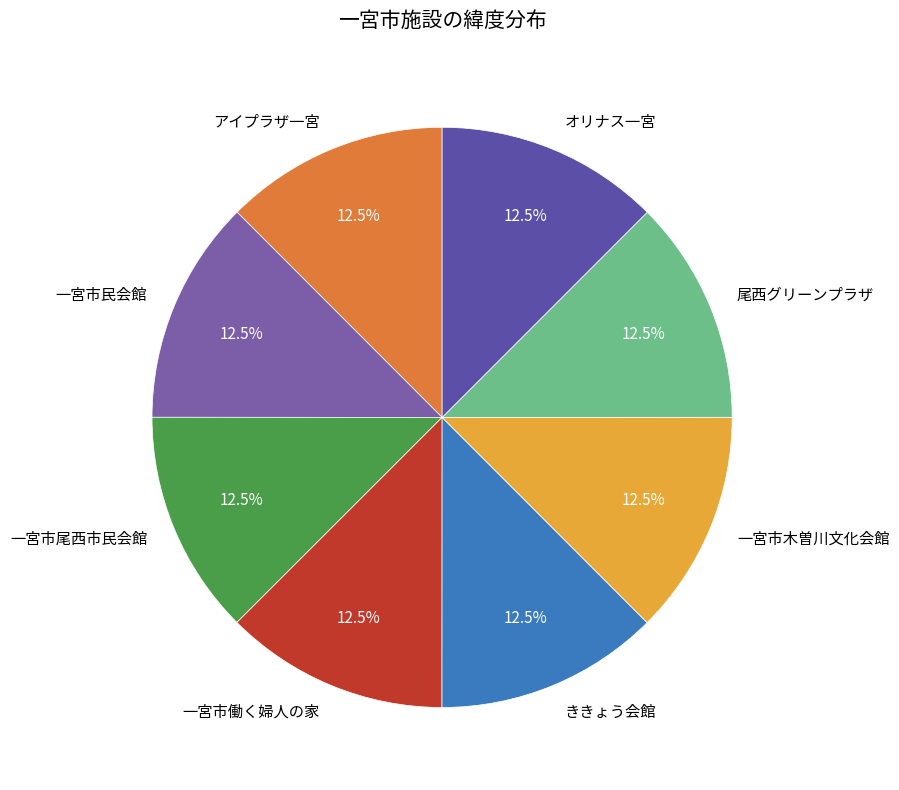

Does オリナス一宮 represent more than half of the total?

No